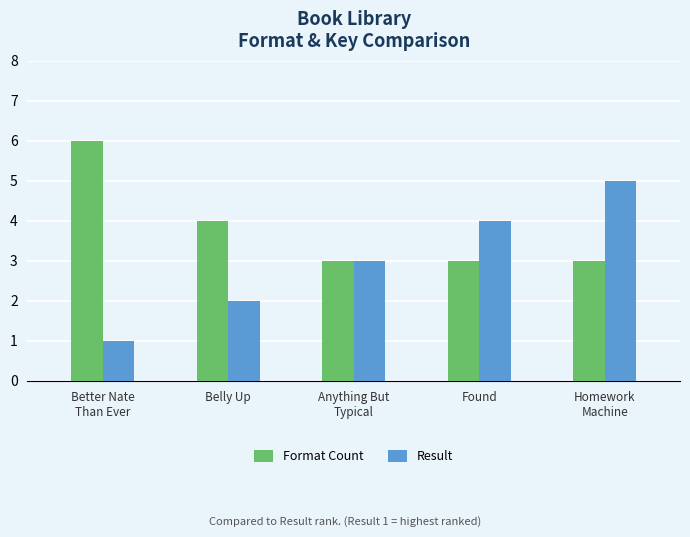

How many bars are there in each group?

2